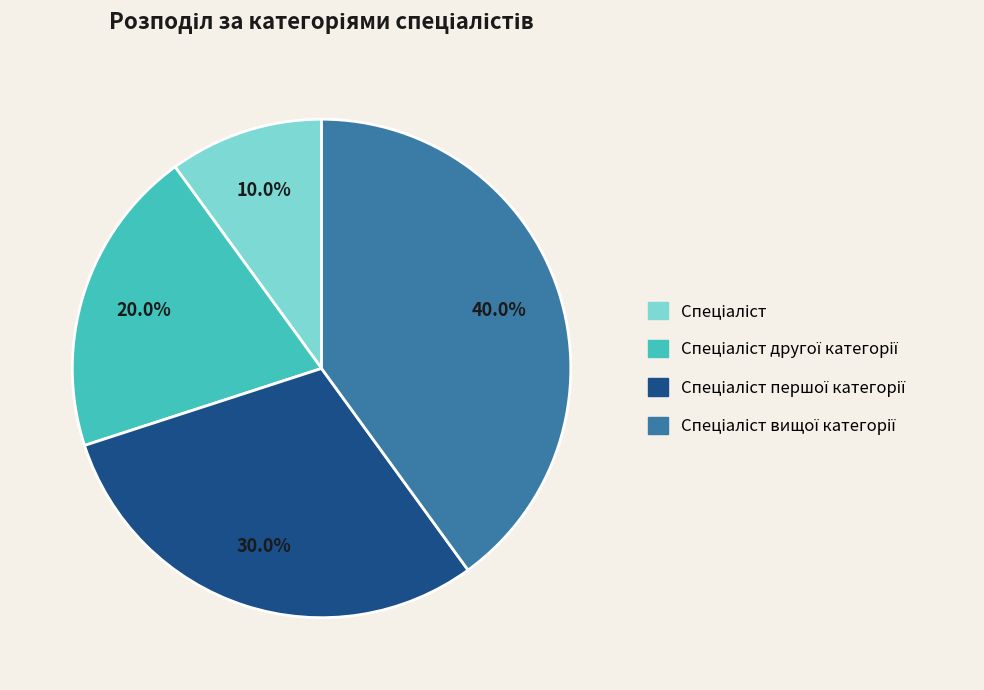

Is there any slice that represents more than half of the pie?

No